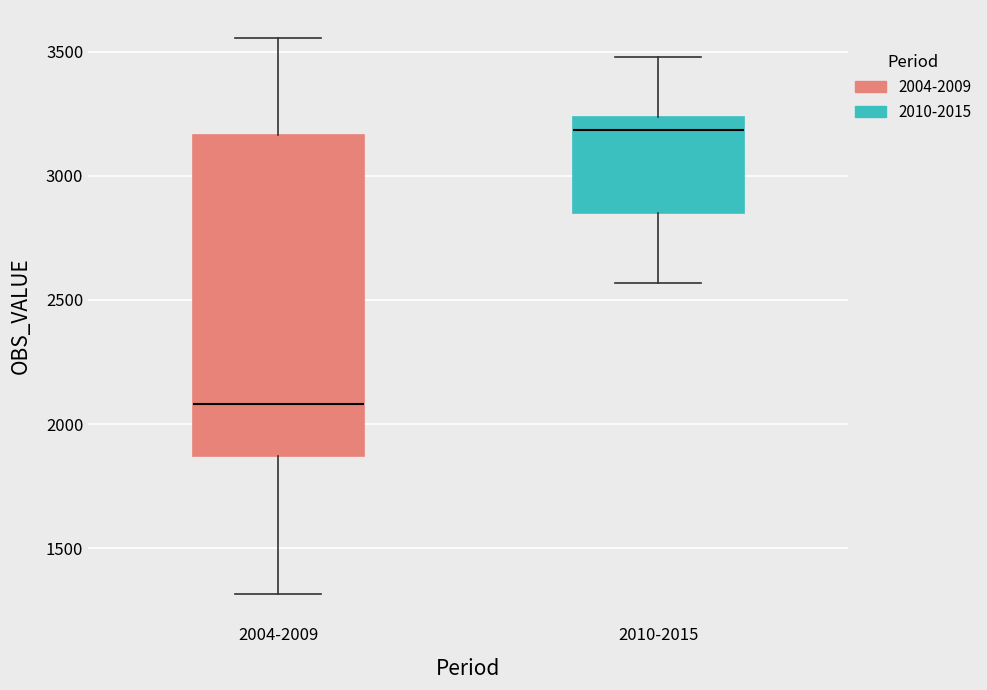

Comparing the boxes themselves (not the whiskers), which one is the tallest?

2004-2009